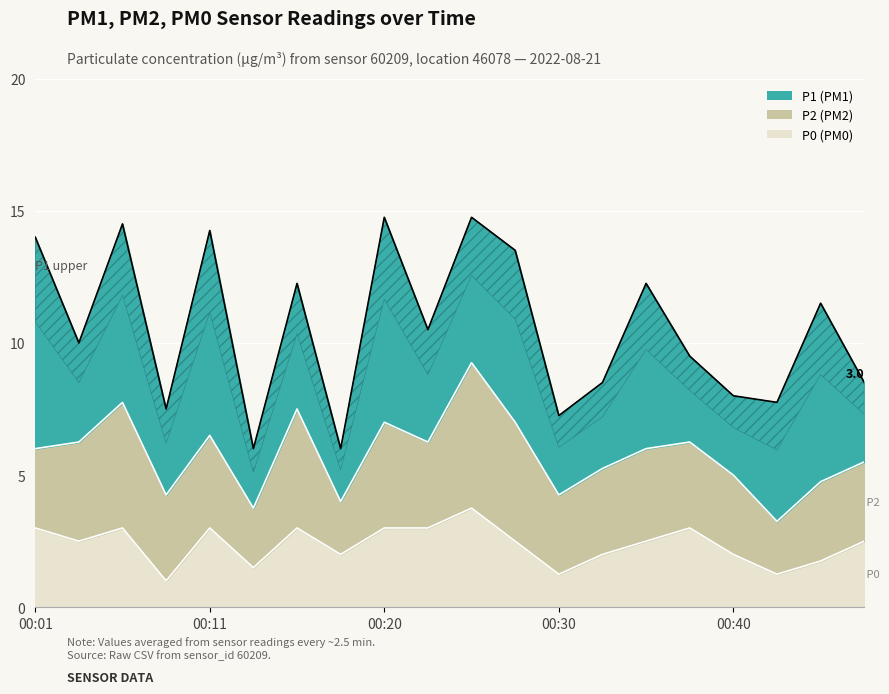

What is the spread (max minus min) of values at 00:37?

0.2